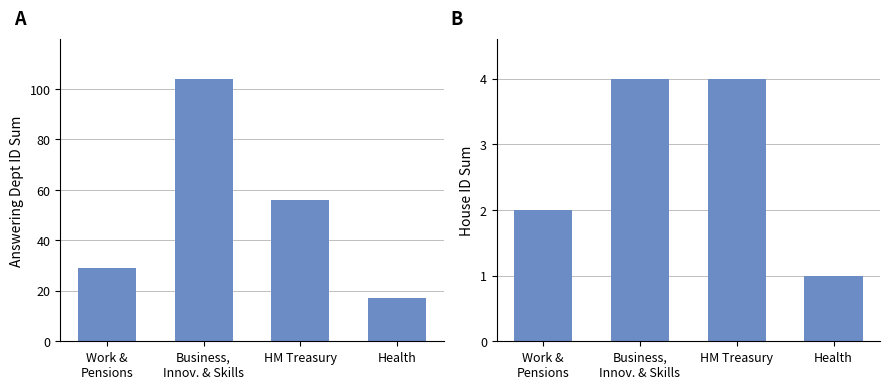

Which series has the largest total across all categories?

Answering Dept ID